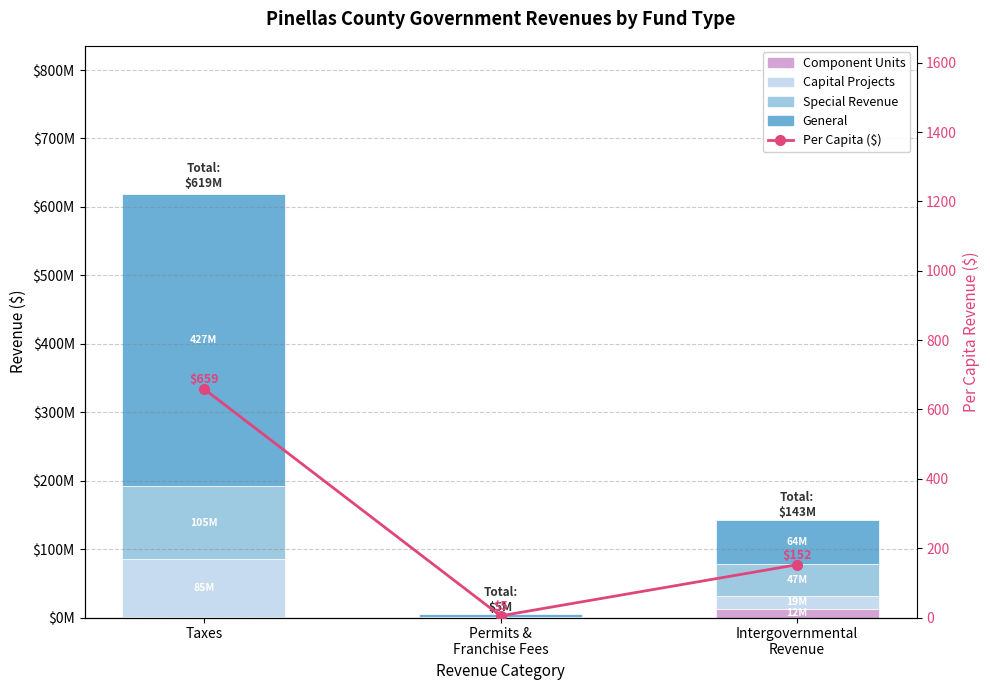

Reading left to right, list all the values displayed in this chart.

Component Units: 1323646.0	0.0	12367289.0
Capital Projects: 84878437.0	0.0	19216070.0
Special Revenue: 105304800.0	47245.0	47327971.0
General: 427316644.0	4393727.0	64044528.0
Per Capita ($): 659.4	4.8	152.3